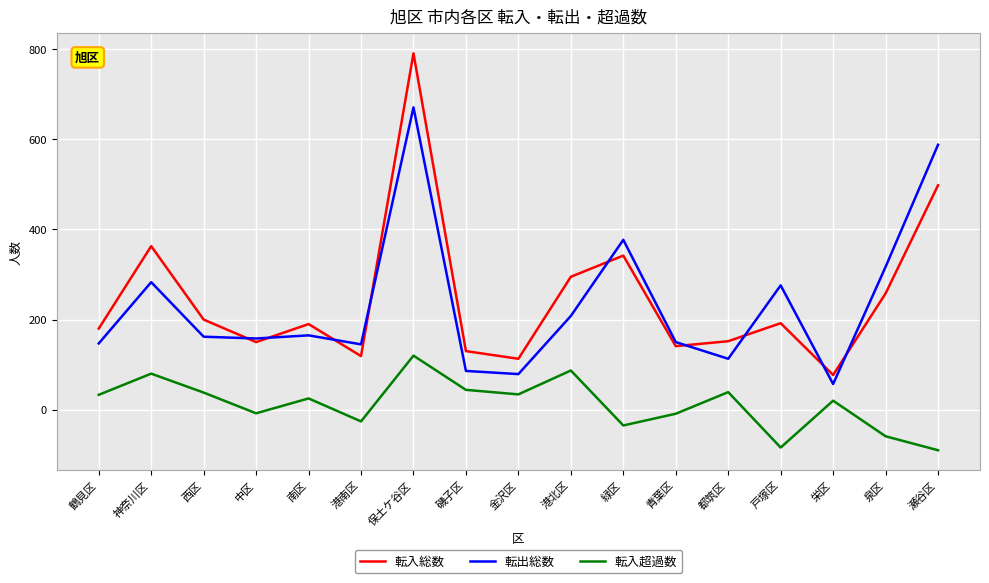

Rank the series at 泉区 from highest to lowest value.

転出総数, 転入総数, 転入超過数